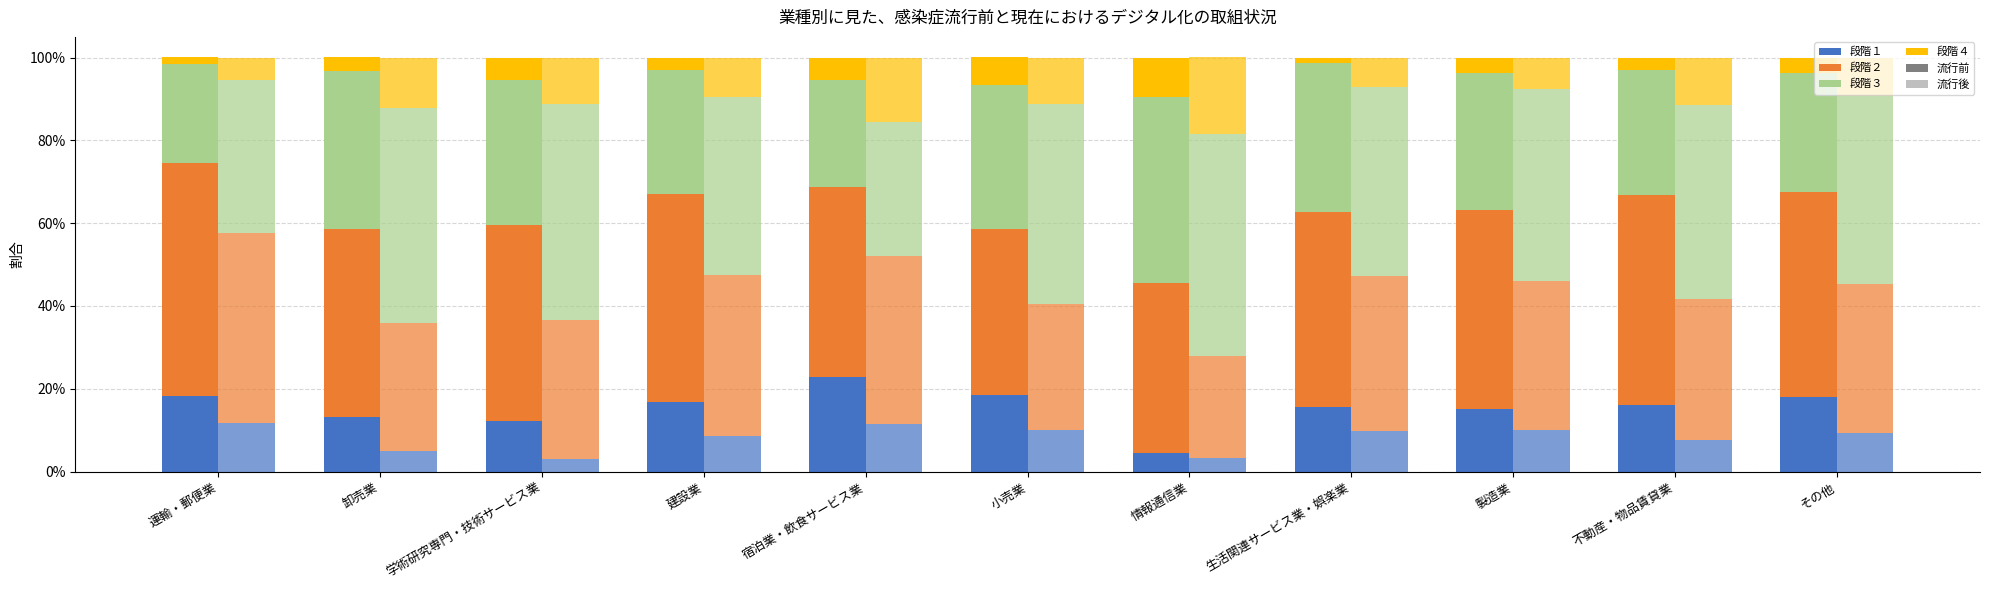

Are the bars grouped side by side (vs. stacked)?

Yes